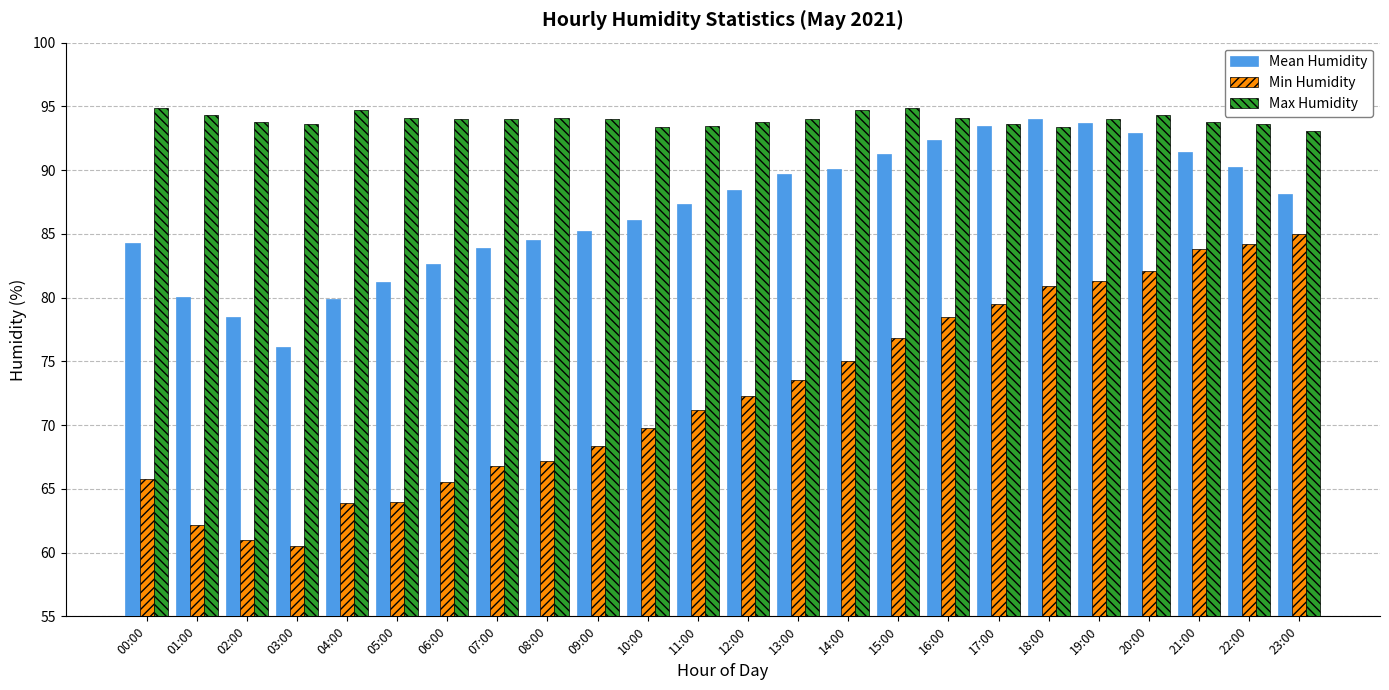

What is the average value of the Mean Humidity series?

86.9